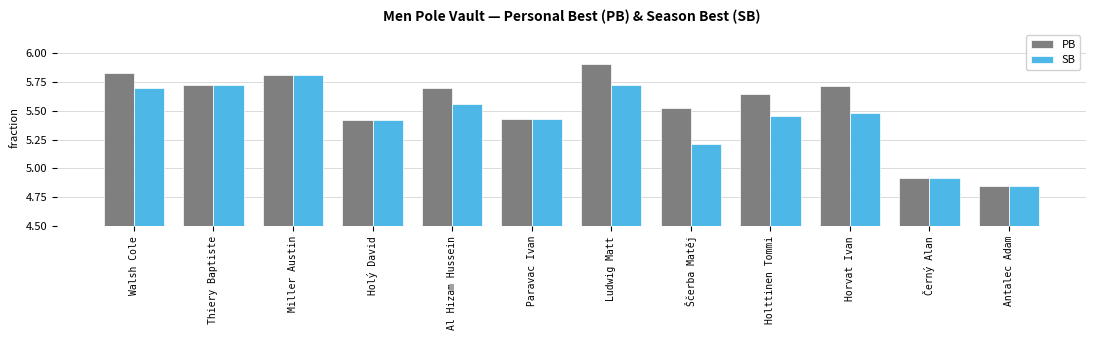

What is the difference between the second highest and second lowest values in the PB series?

0.9